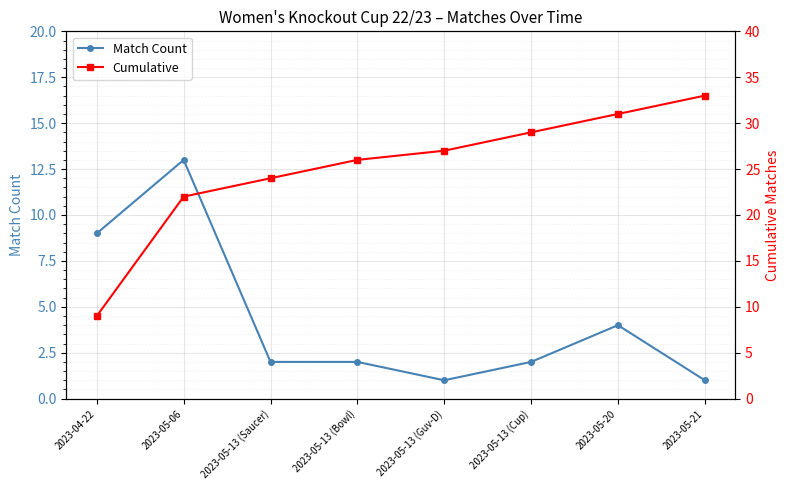

Read the Cumulative value at 2023-05-20.

31